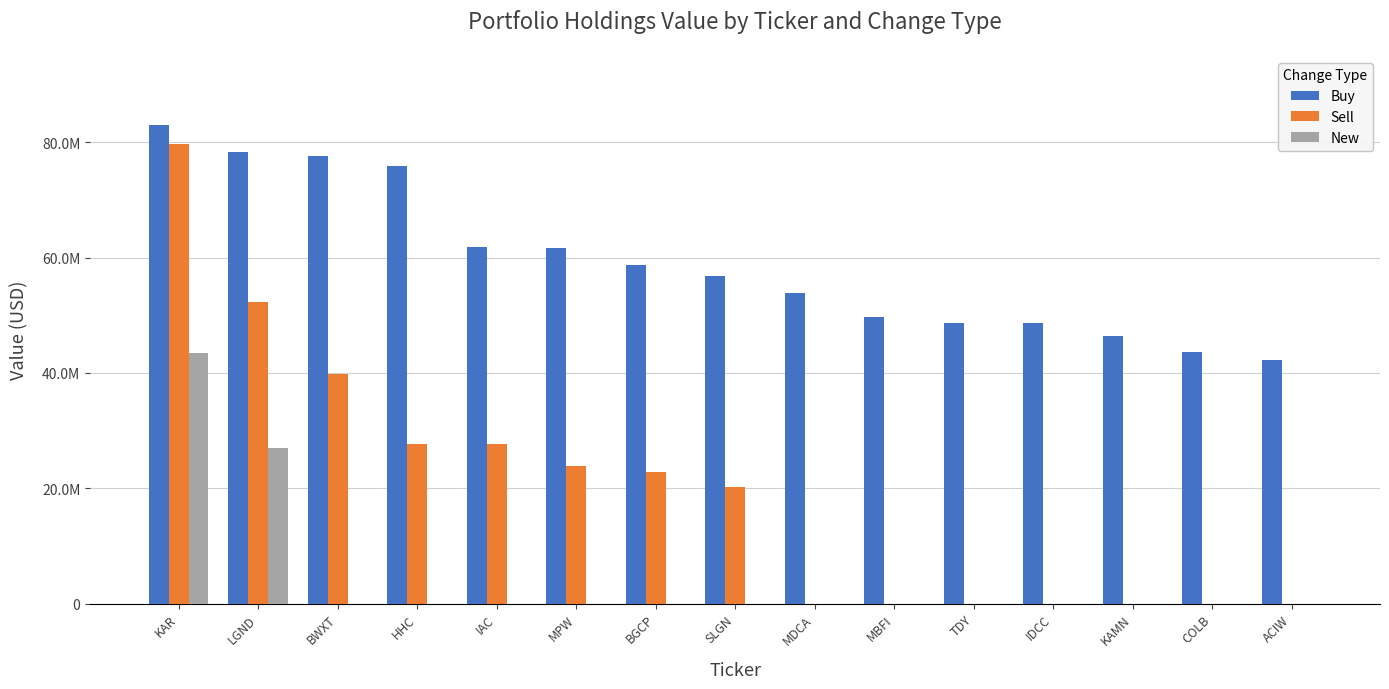

At KAR, list the series in order from smallest to largest.

New, Sell, Buy